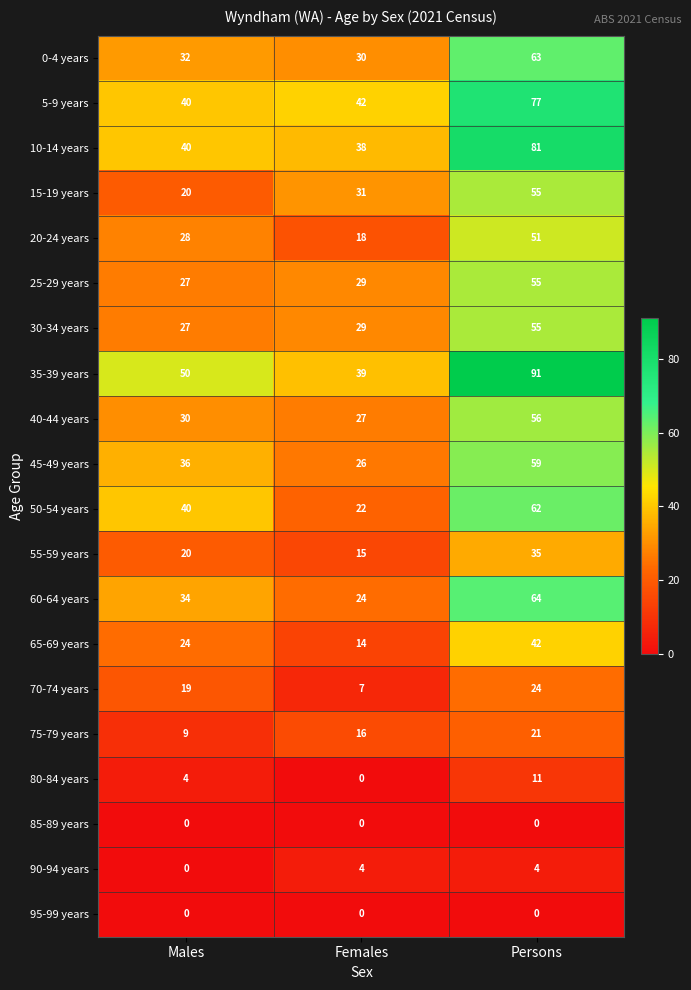

The value of 90-94 years at Males is -1. True or false?

False